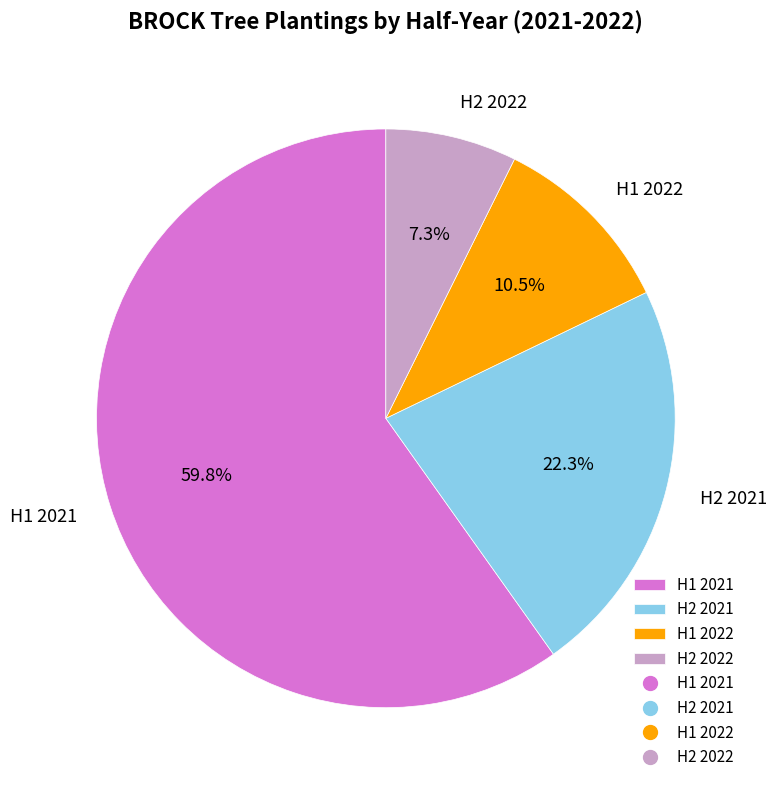

What is the smallest slice in the pie chart?

H2 2022